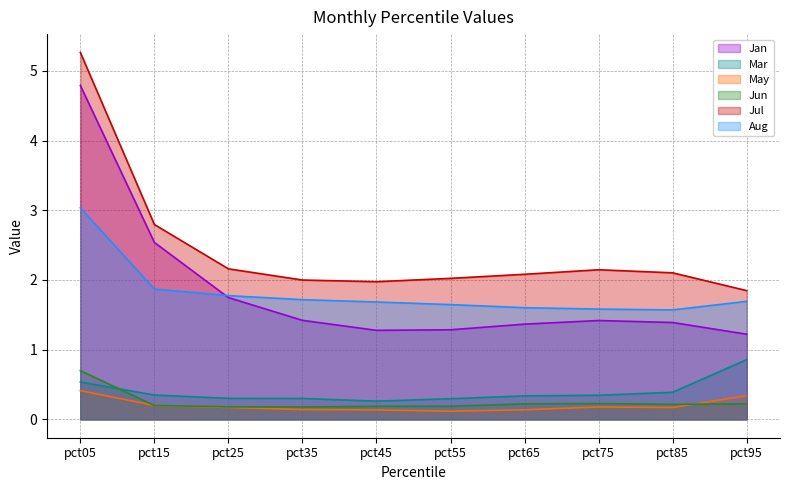

List the series in order of their peak value, highest first.

Jul, Jan, Aug, Mar, Jun, May